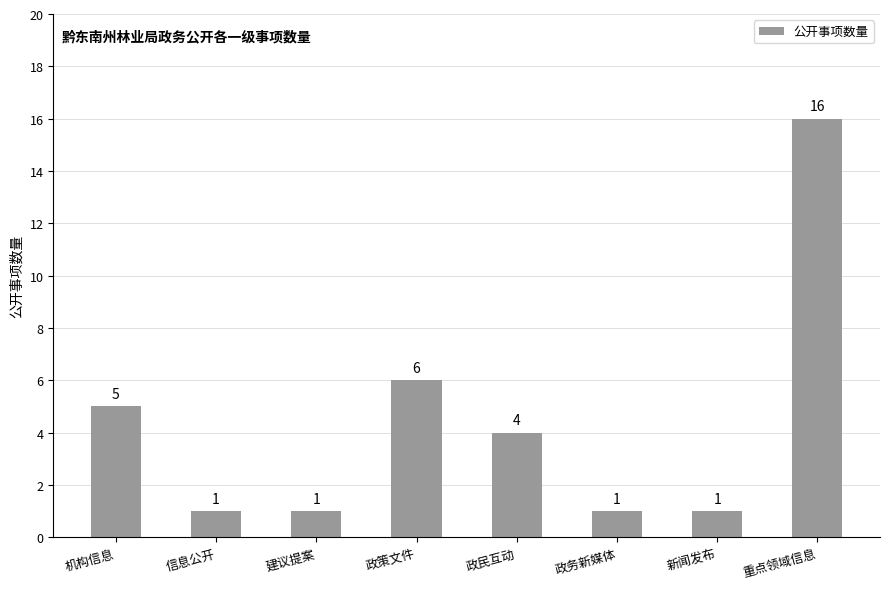

The chart shows a value of 6 at 政策文件. True or false?

True